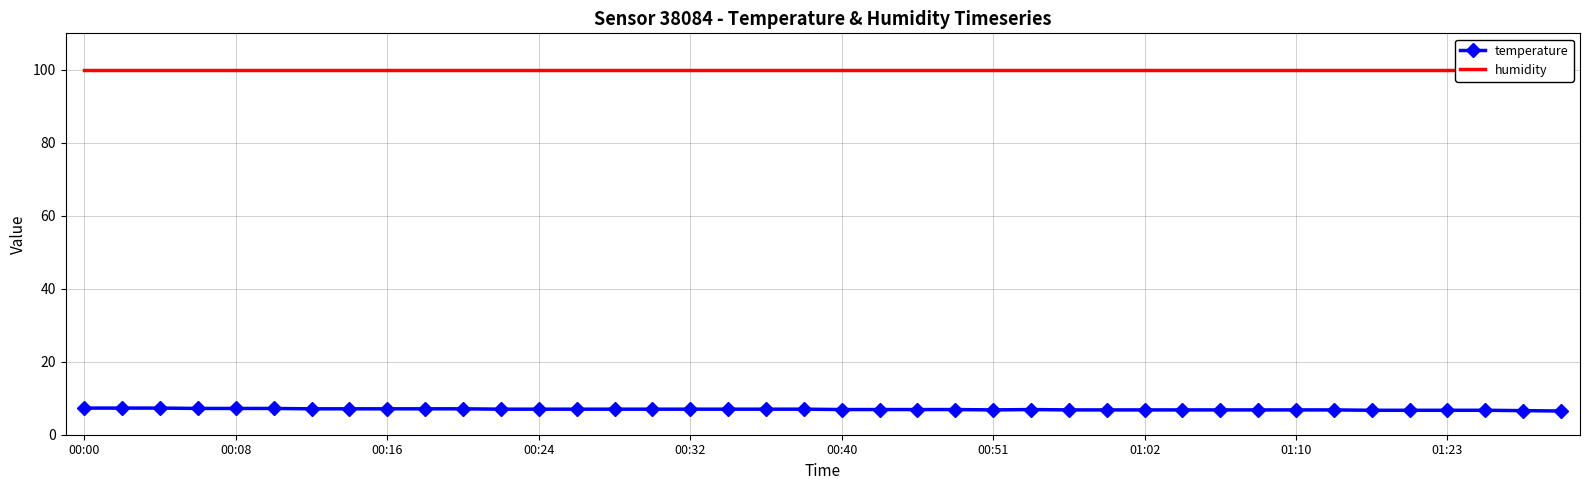

How many lines are shown in the chart?

2